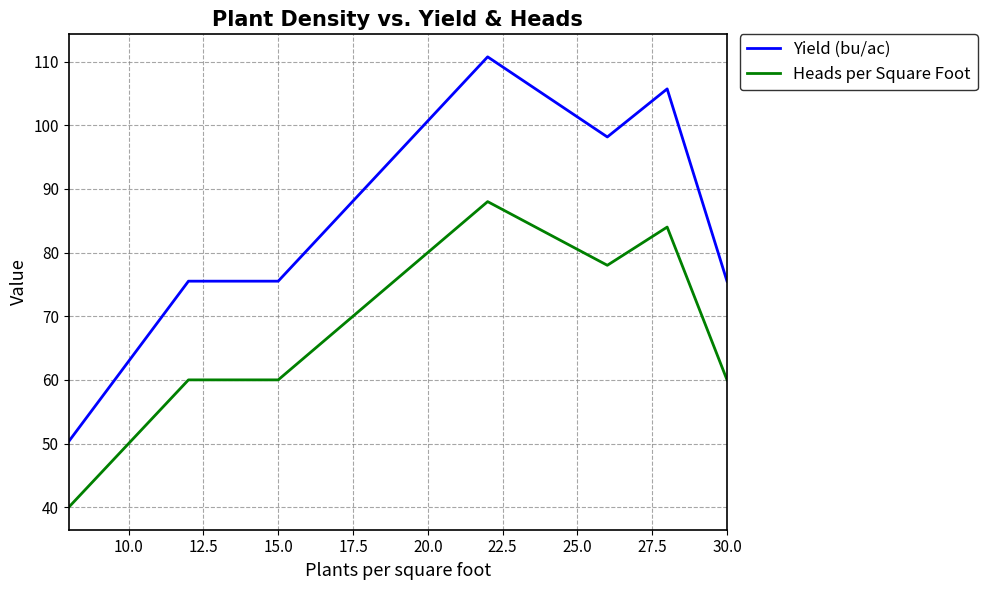

What is the difference between the second highest and second lowest values in the Heads per Square Foot series?

34.0